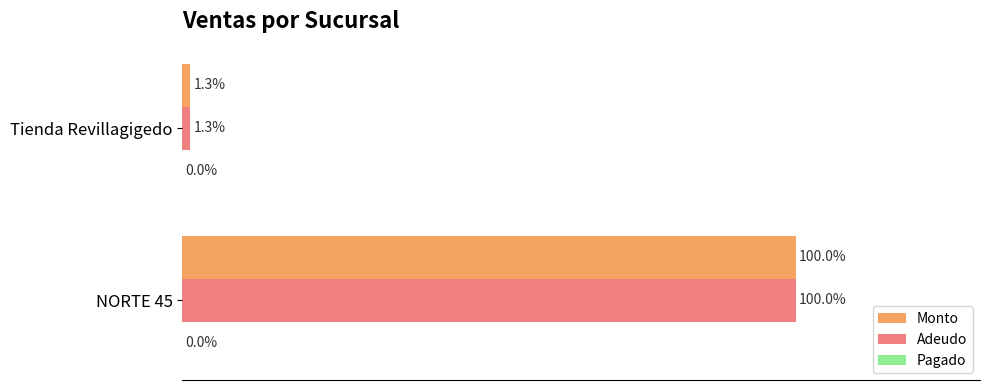

Which label corresponds to the smallest value in the chart?

Tienda Revillagigedo